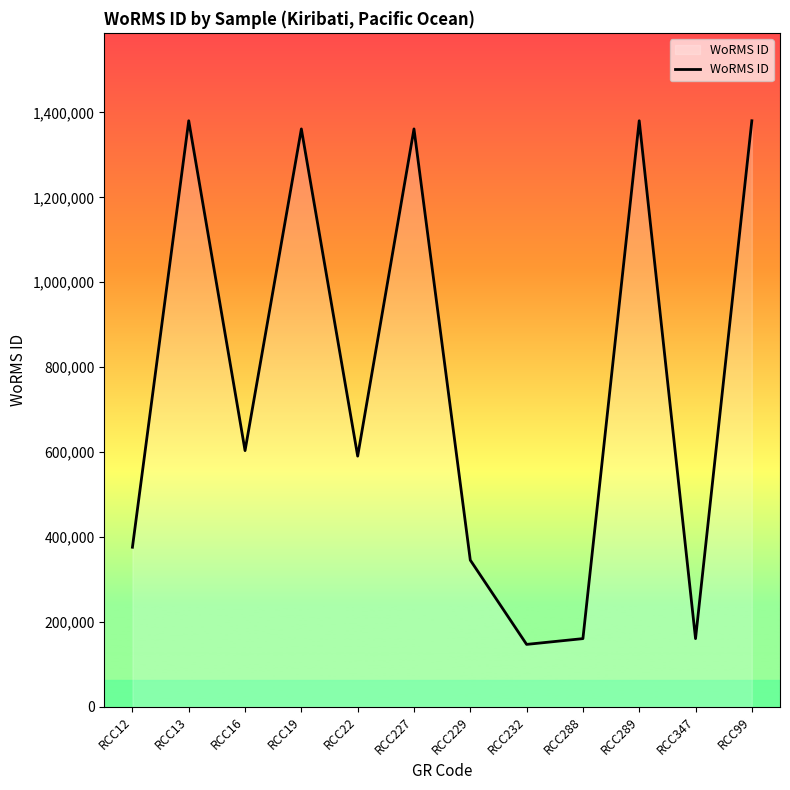

Count the number of categories in the chart.

12